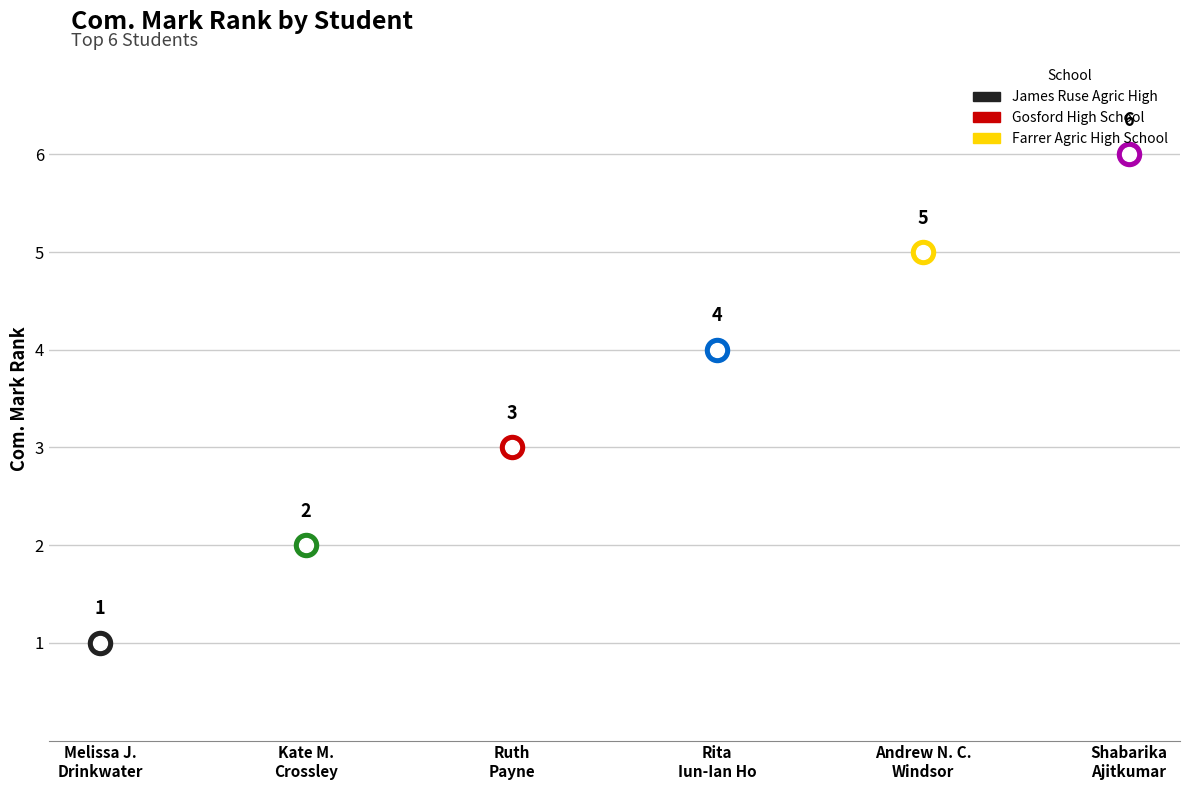

Between Melissa Jane Drinkwater
(James Ruse) and Rita Iun-Ian Ho
(James Ruse), which is larger?

Rita Iun-Ian Ho
(James Ruse)